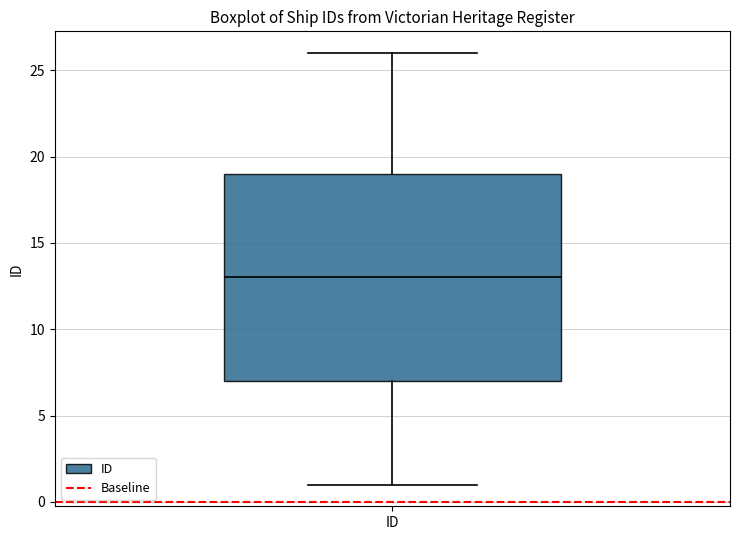

Read this box plot against the y-axis: the position of the median line, the range covered by the box, and the ends of both whiskers. The values are not printed on the chart, so give them approximately, as read against the axis.

median 13, box 7 to 19, whiskers 1 to 26